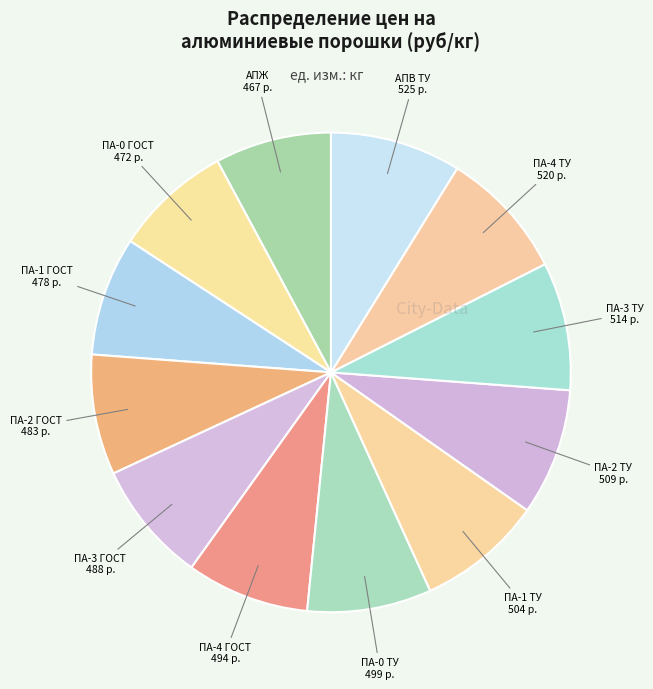

How many slices are in this pie chart?

12